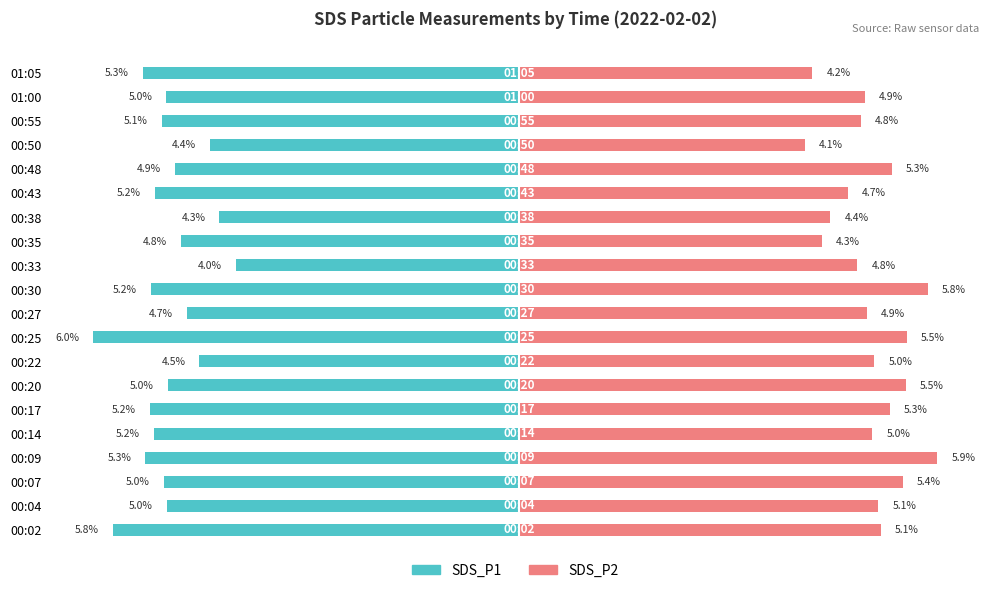

Which series has the largest range (max minus min)?

SDS_P1